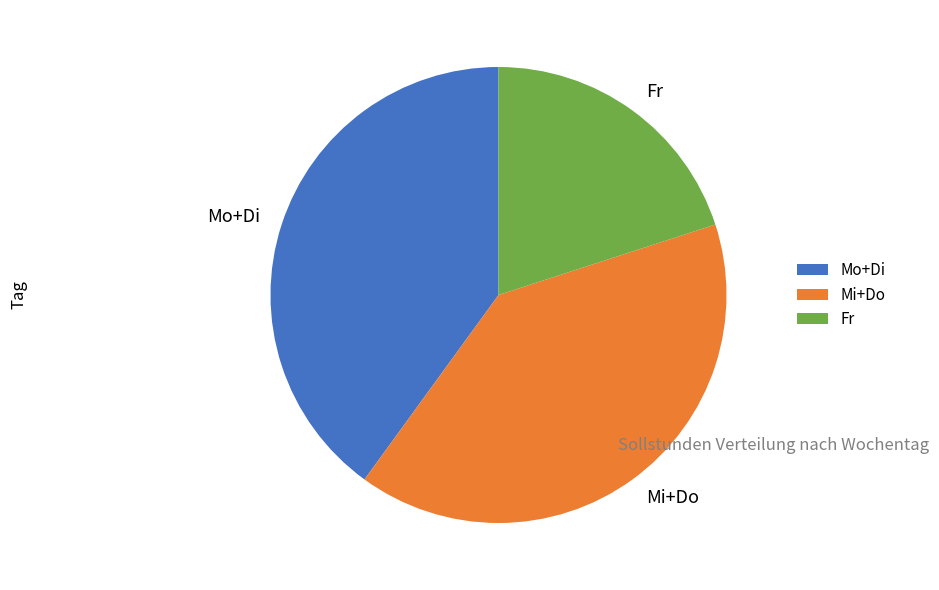

The Mo+Di slice represents 40% of the pie. True or false?

True